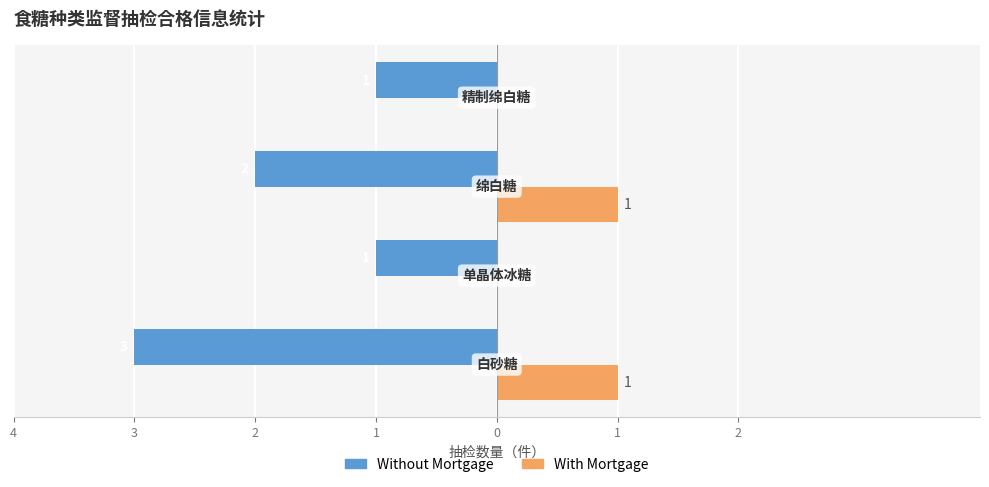

What are all the series names shown in the legend?

Without Mortgage, With Mortgage